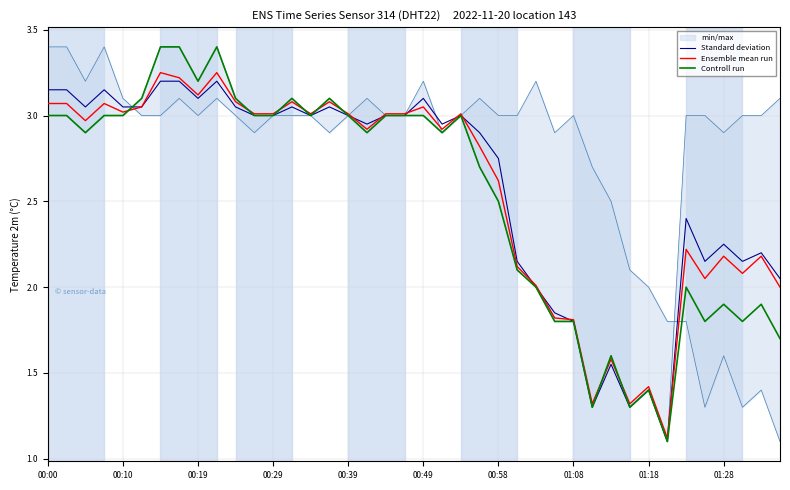

What is the minimum value for Standard deviation?

1.1